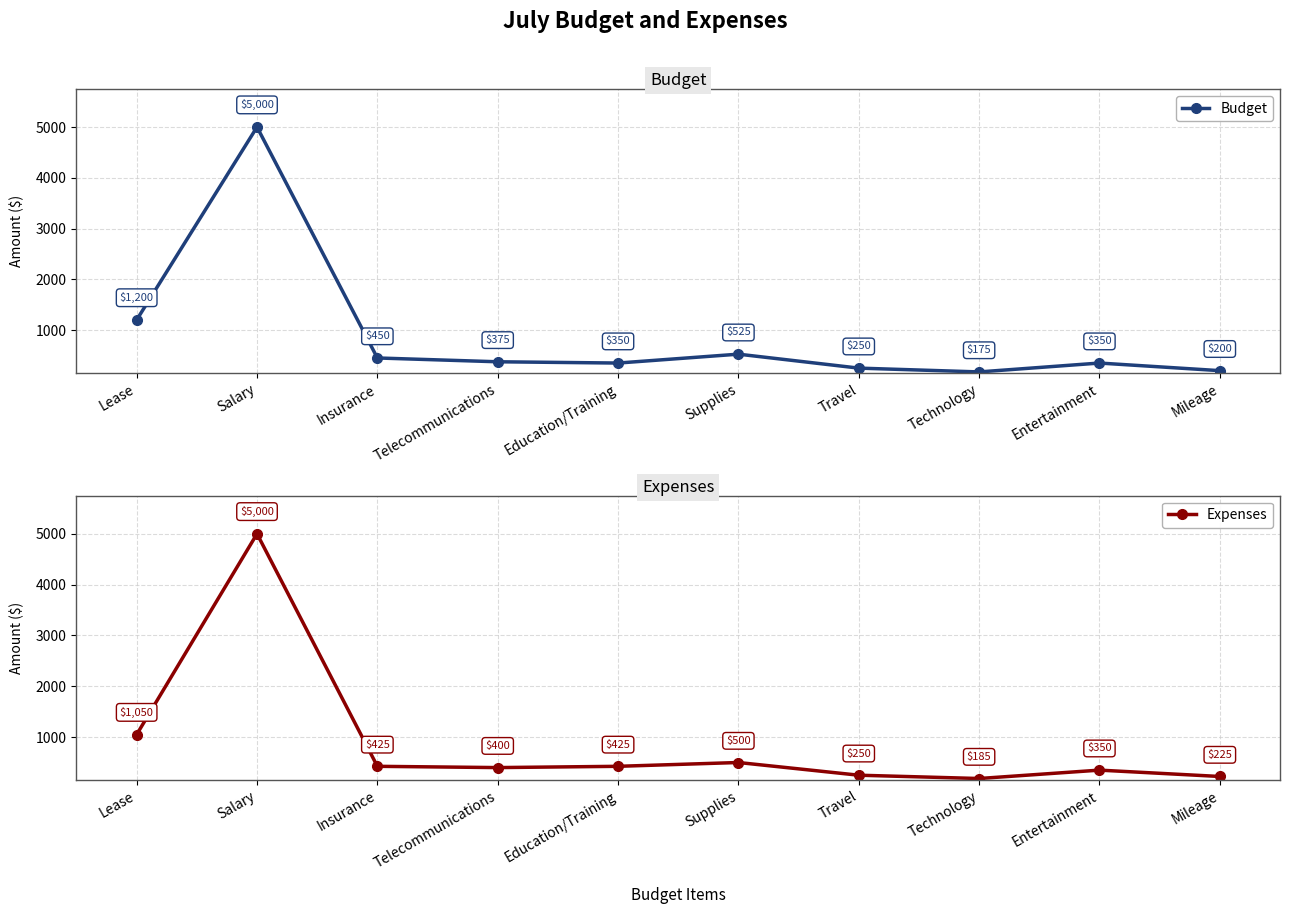

Reading right to left, what are all the values shown in this chart?

Budget: 200	350	175	250	525	350	375	450	5000	1200
Expenses: 225	350	185	250	500	425	400	425	5000	1050